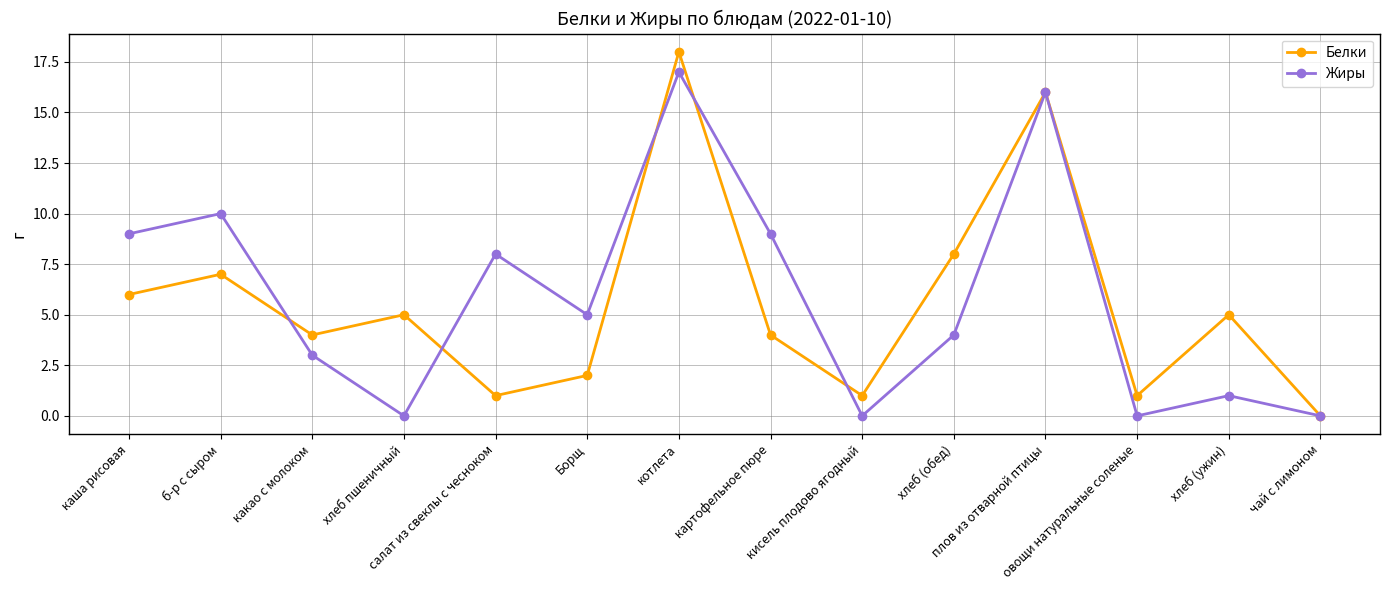

Count the number of categories in the chart.

14